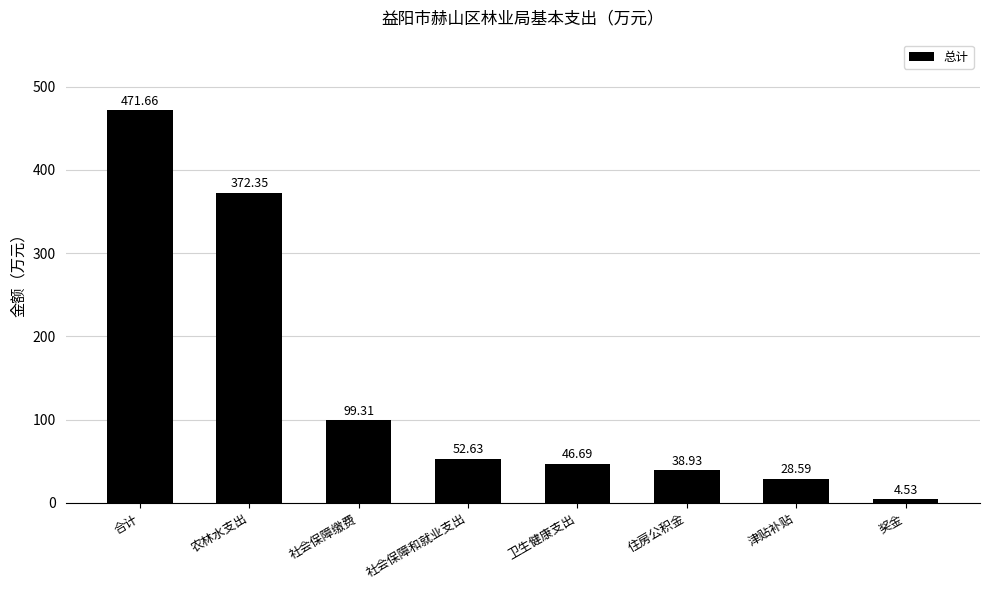

At which category does the chart reach its peak across all series?

合计